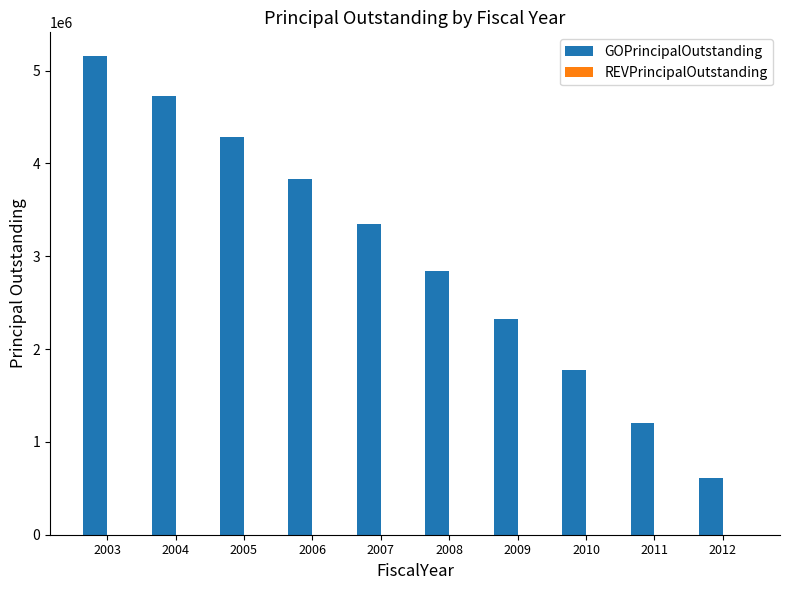

What is the change in value from 2006 to 2008?

-985000